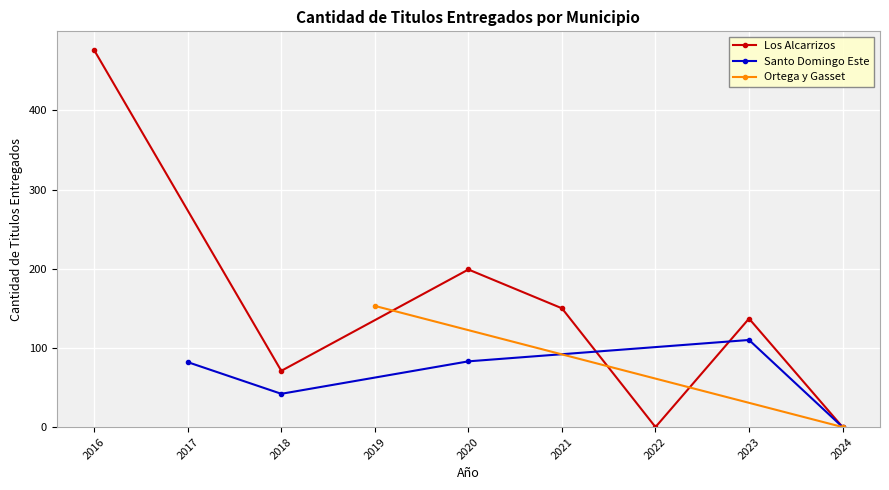

Which series has the largest total across all categories?

Los Alcarrizos